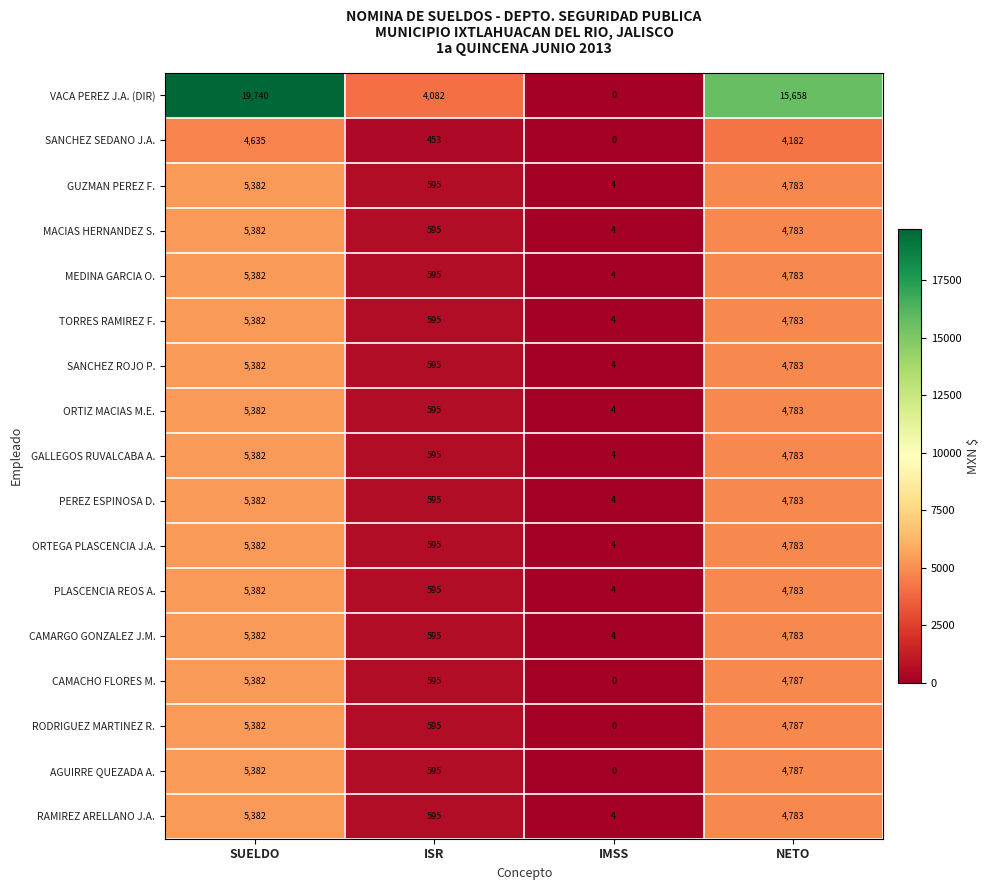

At how many categories does at least one series exceed 16228?

1